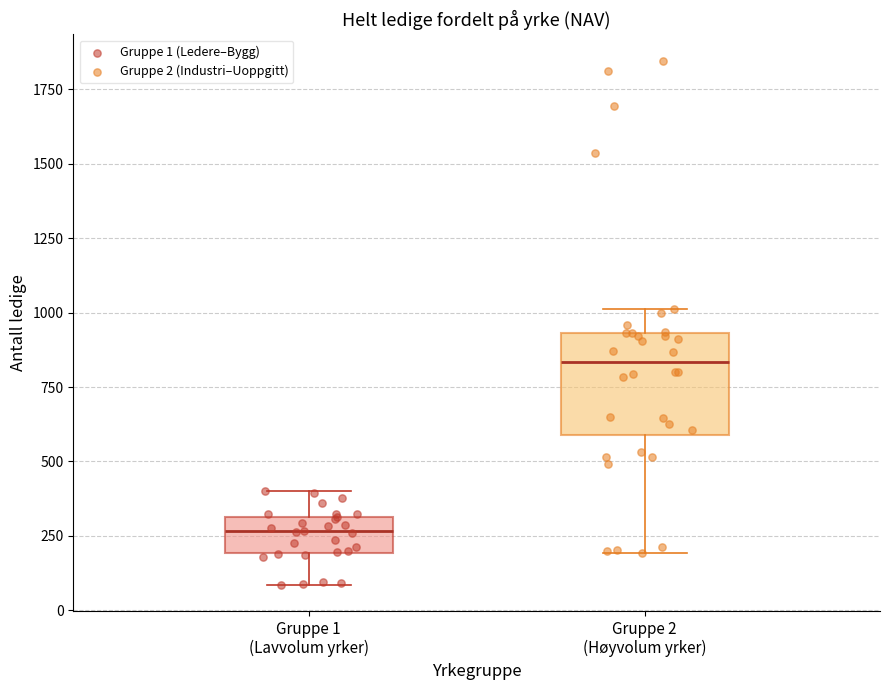

Reading left to right, transcribe this box plot: for each box, give where its median line is, the range the box spans, and where its two whiskers end, as read against the y-axis. The values are not printed on the chart, so give them approximately, as read against the axis.

Gruppe 1 (Lavvolum yrker): median 250, box 200 to 300, whiskers 100 to 400
Gruppe 2 (Høyvolum yrker): median 850, box 600 to 950, whiskers 200 to 1000